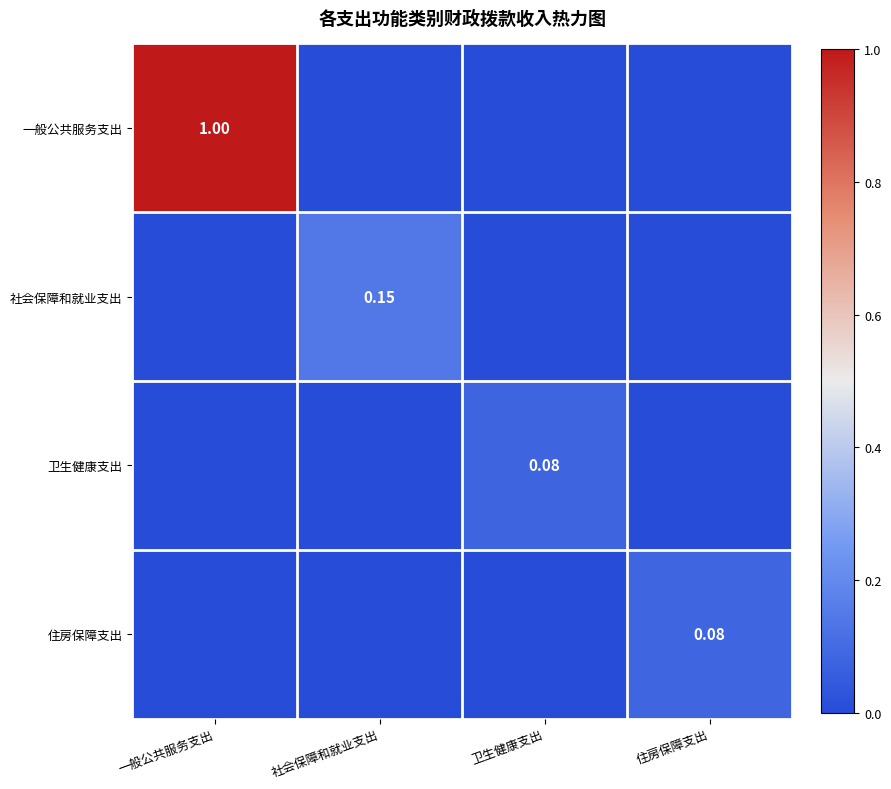

What is the difference between the maximum and minimum values in the 一般公共服务支出 series?

1.0